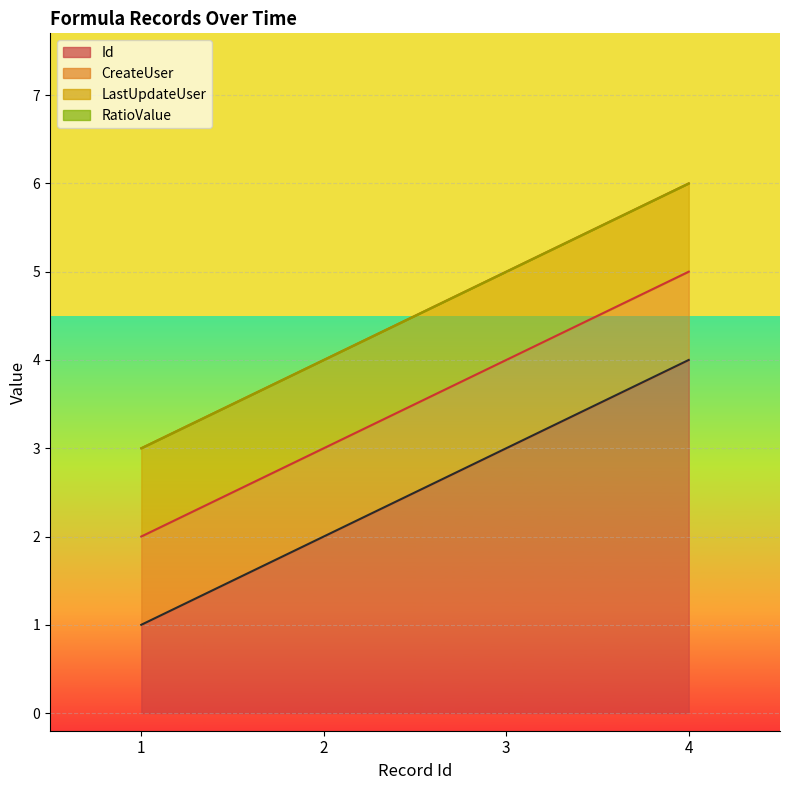

The Id series shows 6 at 2022-07-11 15:55:02 (4). True or false?

False